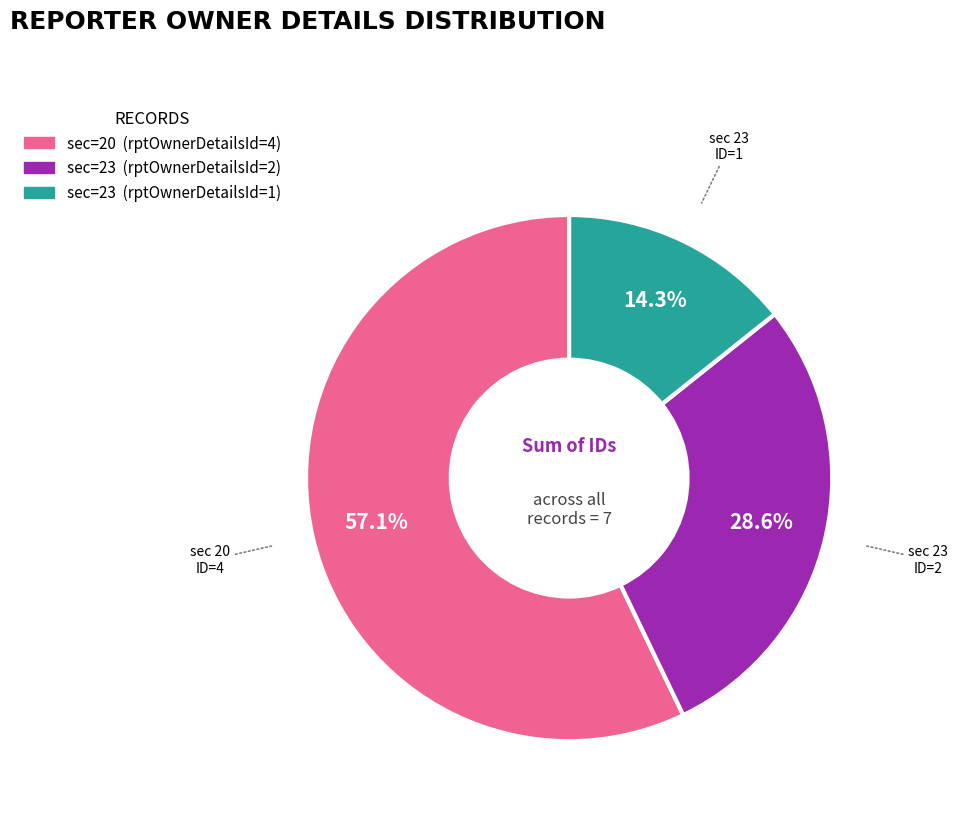

Does any single category account for the majority?

Yes